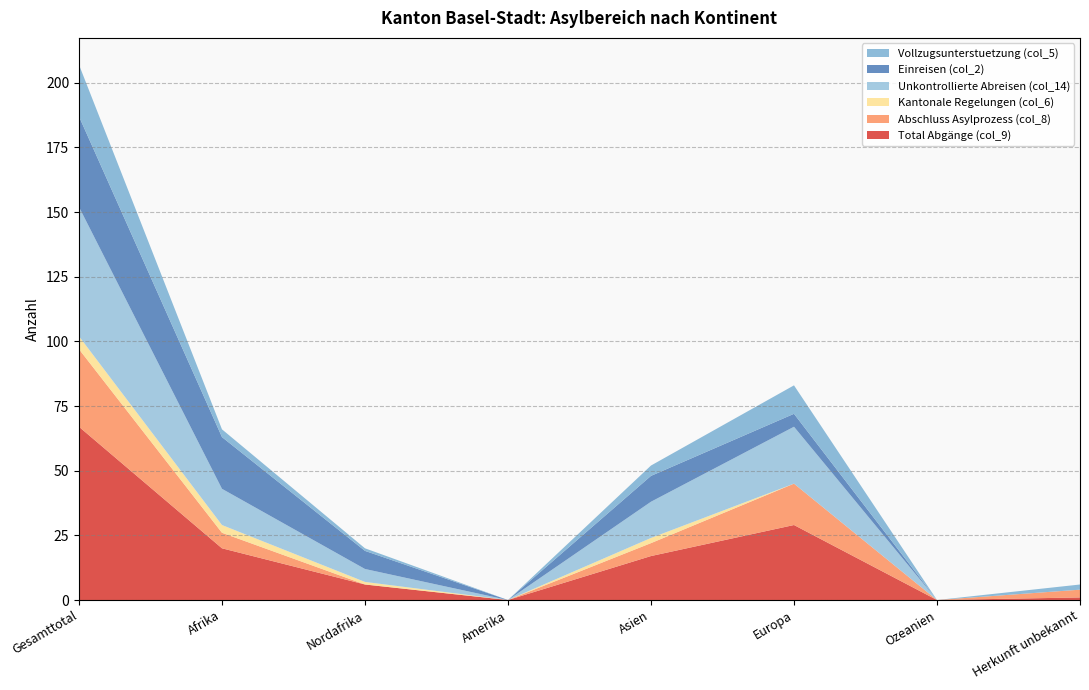

Reading left to right, transcribe all the data shown in this chart.

Total Abgänge (col_9): 67	20	6	0	17	29	0	1
Abschluss Asylprozess (col_8): 30	6	0	0	5	16	0	3
Kantonale Regelungen (col_6): 5	3	1	0	2	0	0	0
Unkontrollierte Abreisen (col_14): 50	14	5	0	14	22	0	0
Einreisen (col_2): 35	20	7	0	10	5	0	0
Vollzugsunterstuetzung (col_5): 20	3	1	0	4	11	0	2